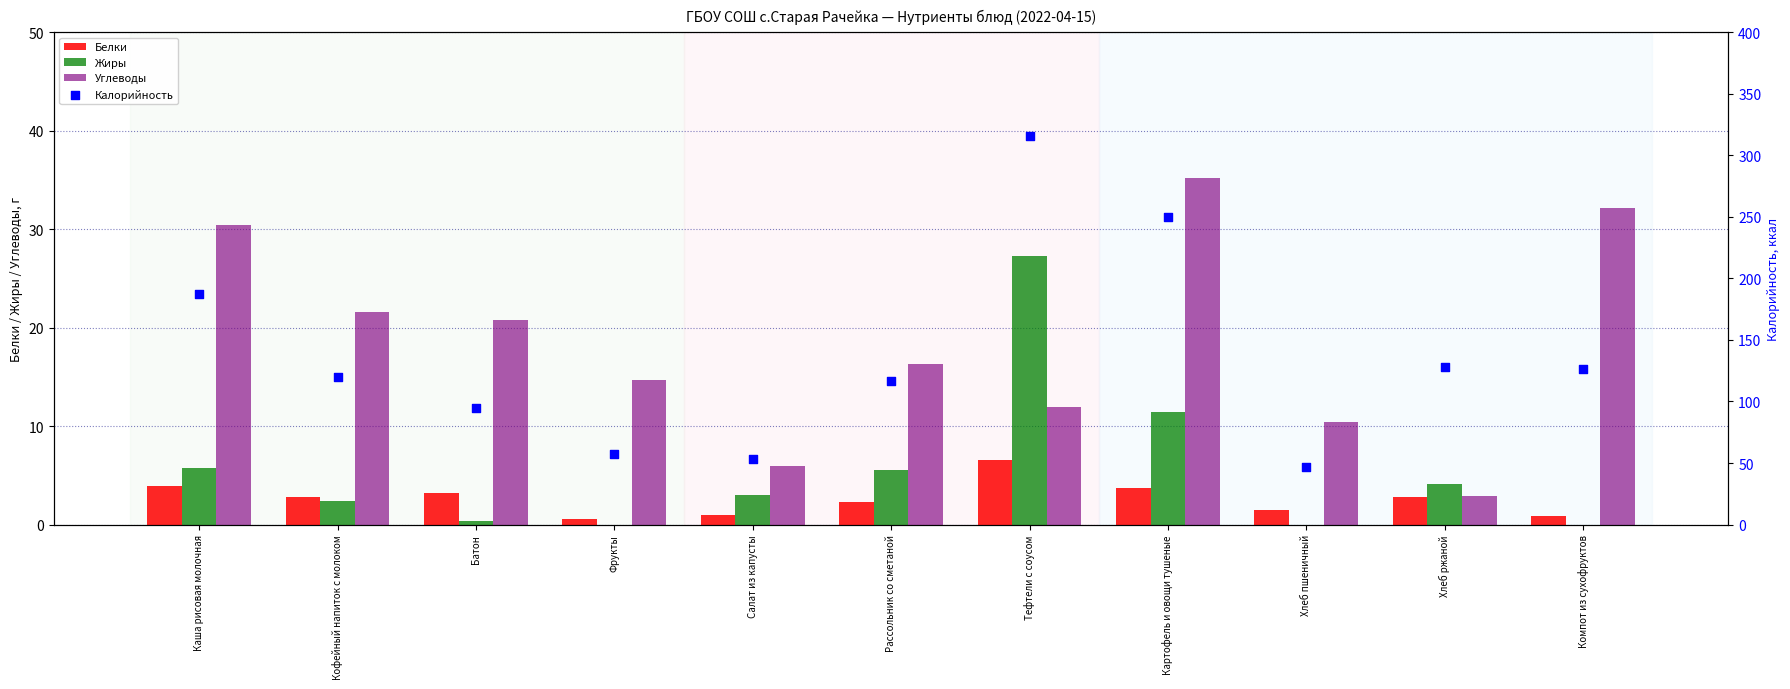

Which series reaches the minimum Y coordinate?

Жиры